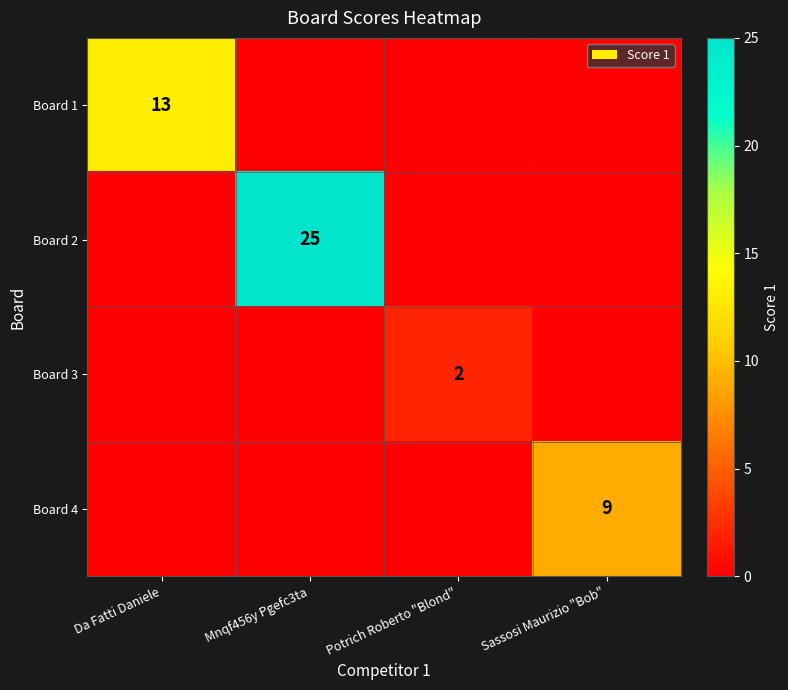

The value of Board 4 at Sassosi Maurizio "Bob" is 6. True or false?

False